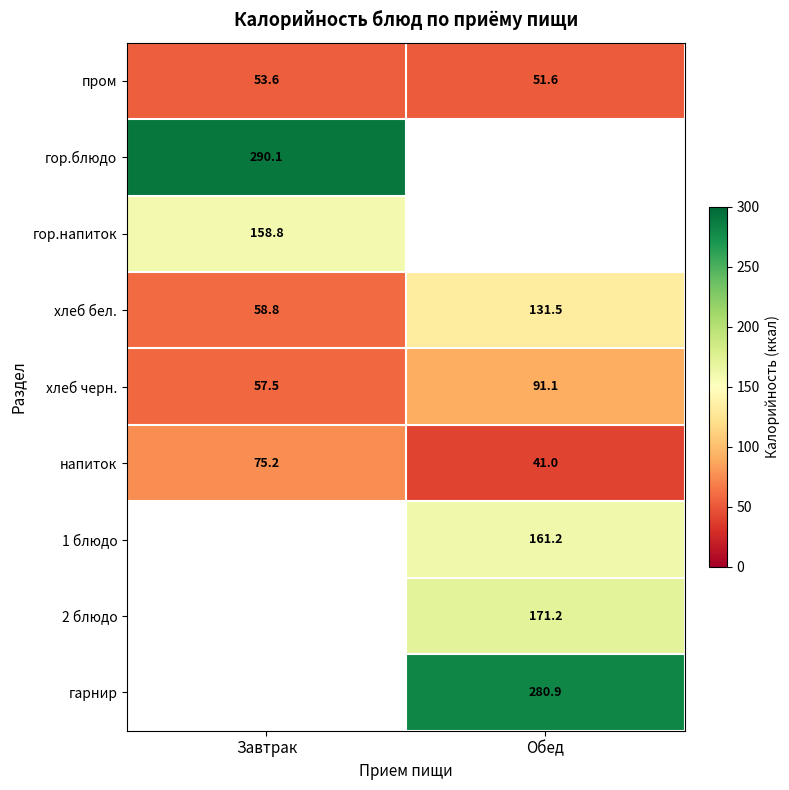

Where does the напиток series first go above 75?

Завтрак